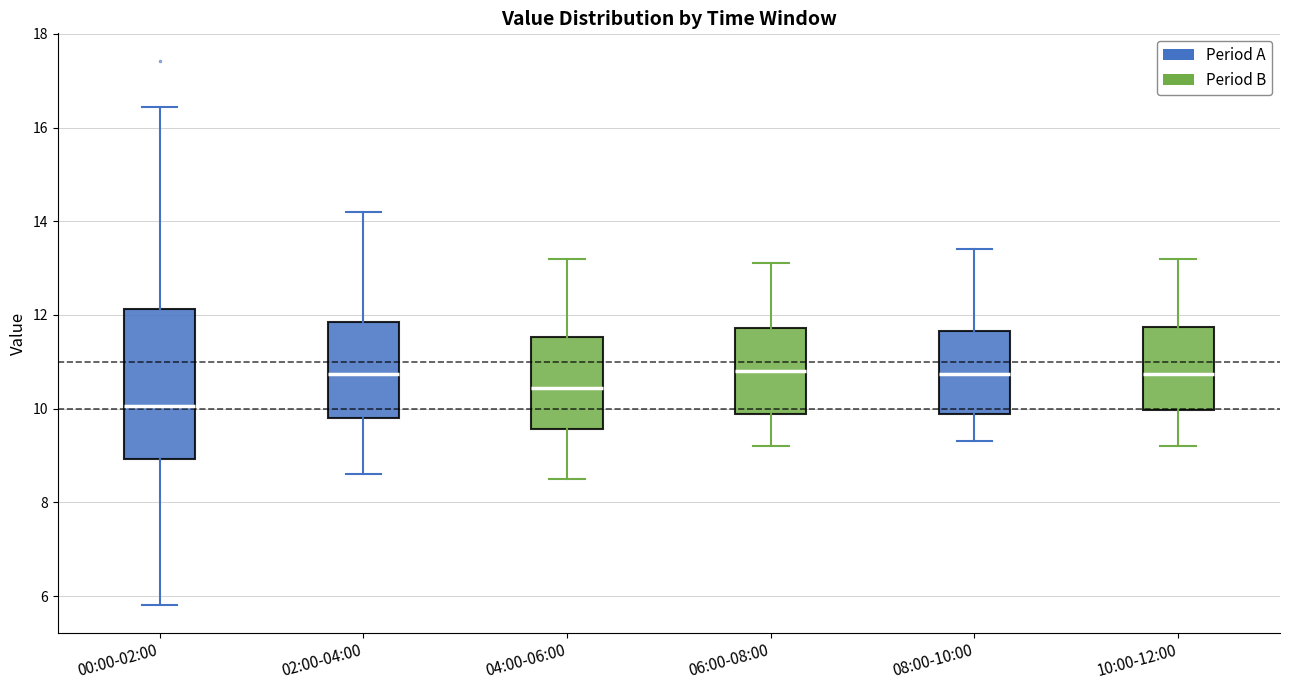

Where is the upper edge of the box for 00:00-02:00 on the y-axis? The values are not printed on the chart, so give them approximately, as read against the axis.

12.2